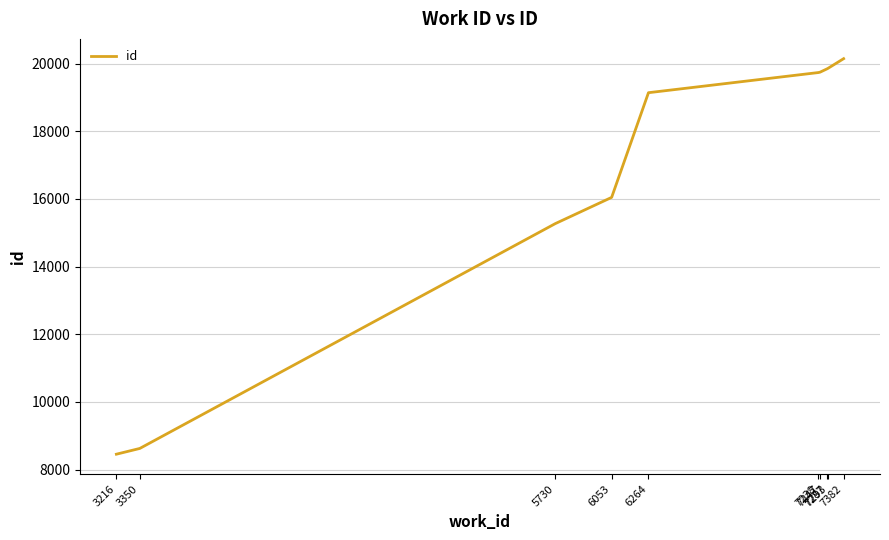

What is the smallest value displayed?

8453